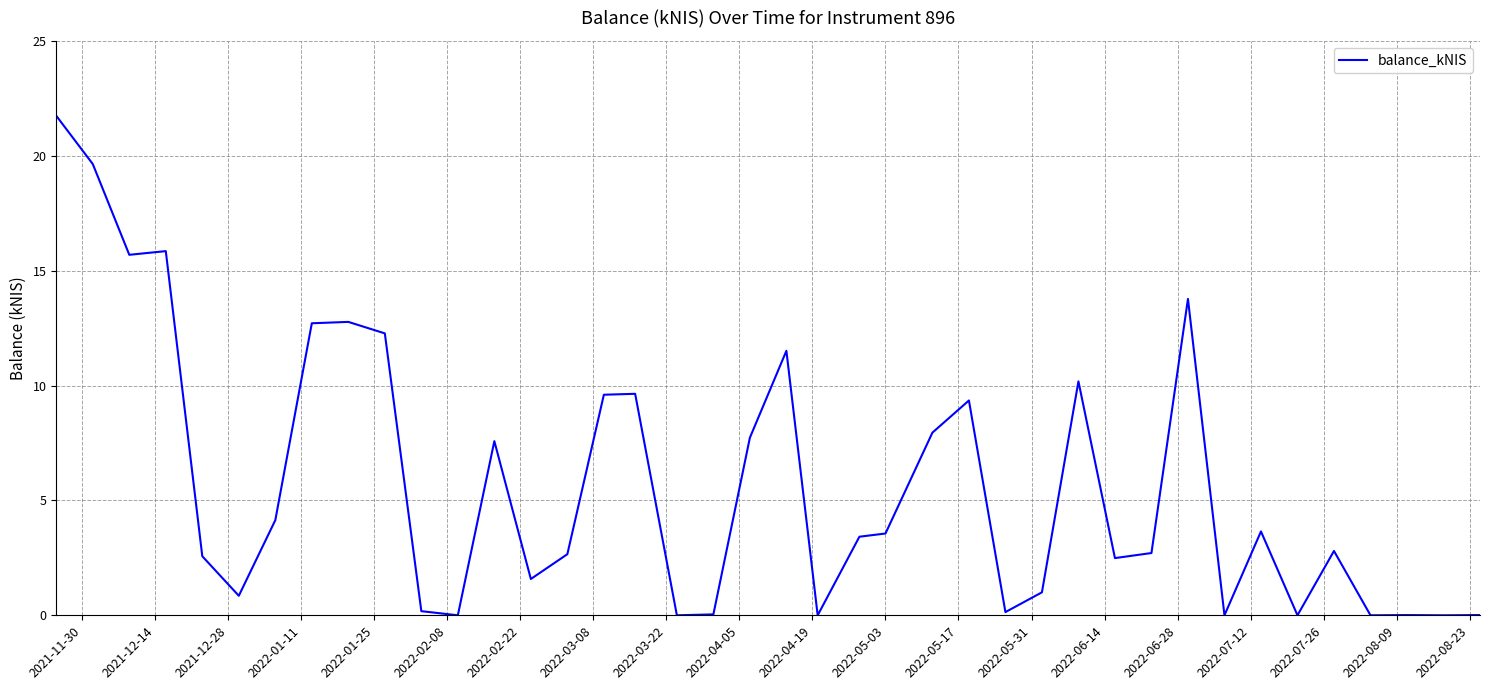

What is the difference between the maximum and minimum values?

21.7